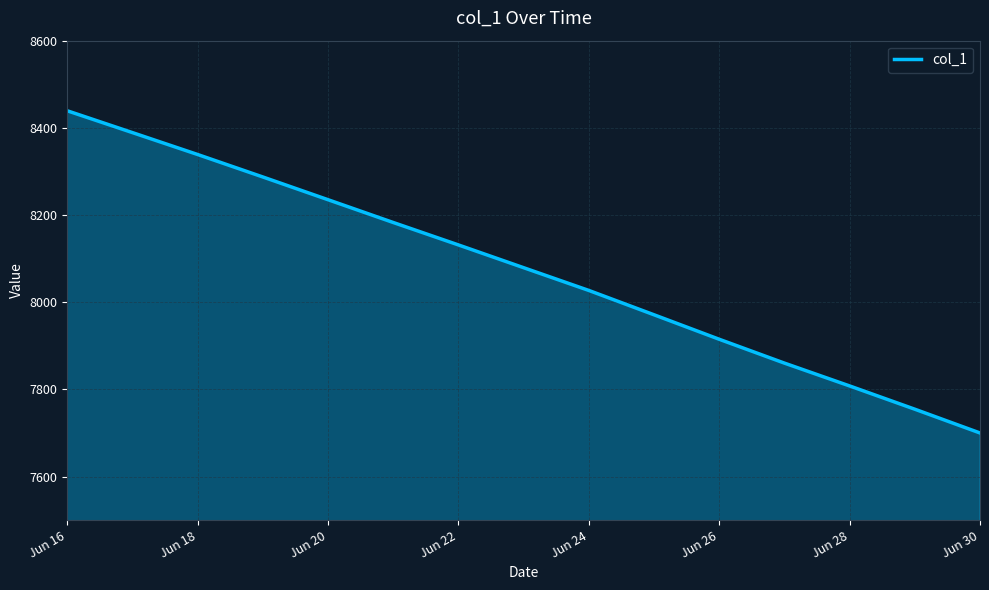

What is the smallest value displayed?

7700.0